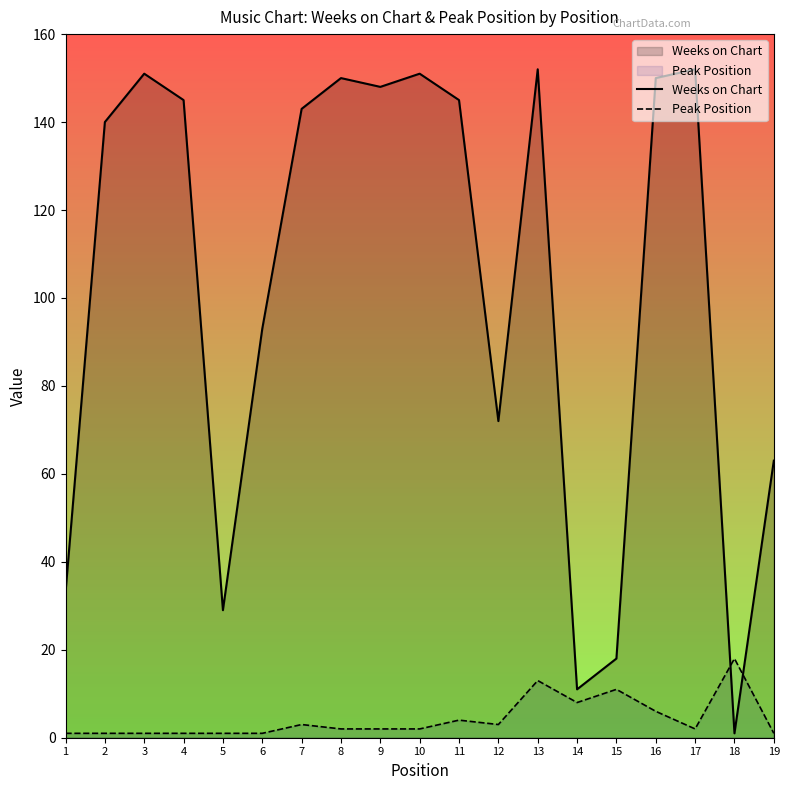

The Peak Position series shows 2 at 3. True or false?

False